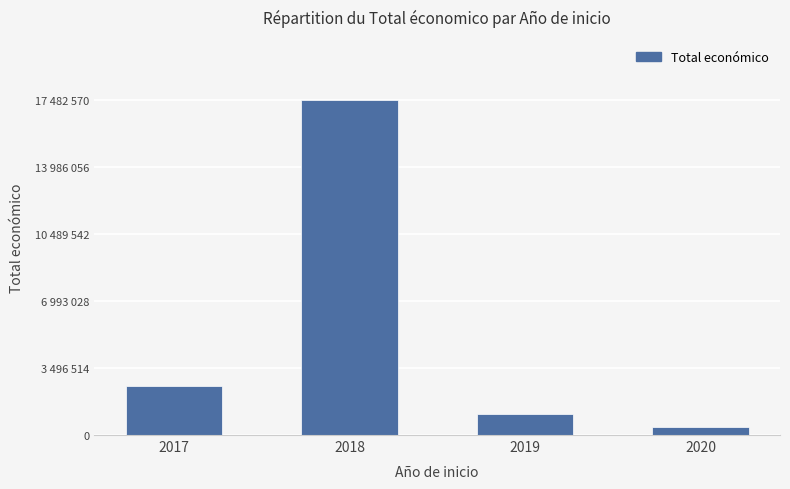

Are the bars horizontal?

No